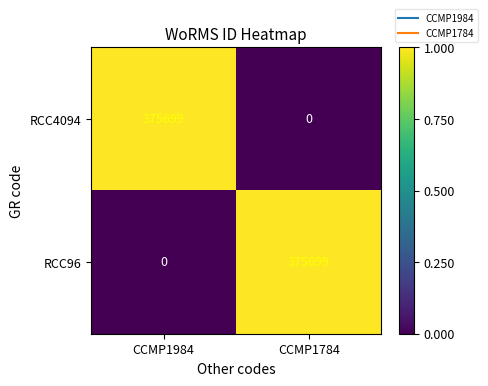

List the labels in order of RCC4094 value, largest first.

CCMP1984, CCMP1784